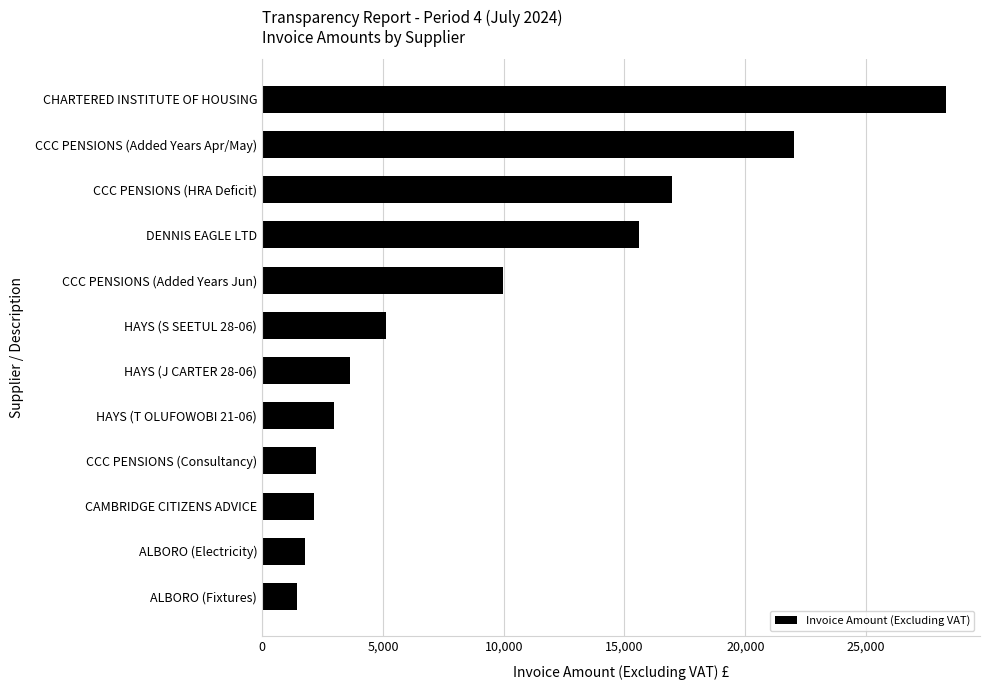

What is the greatest value displayed?

28299.6